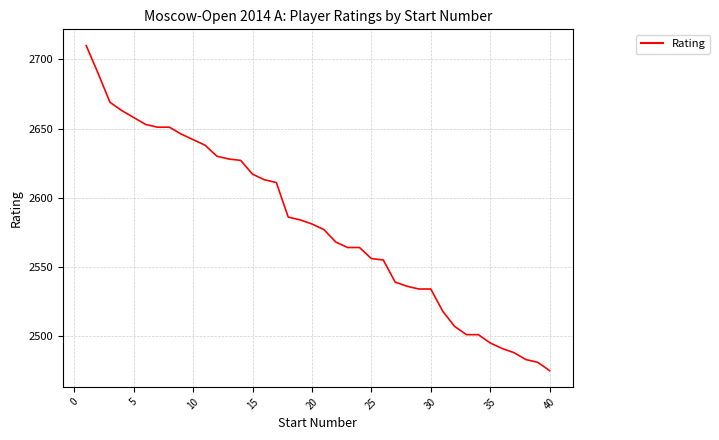

What is the sum of all values?

103215